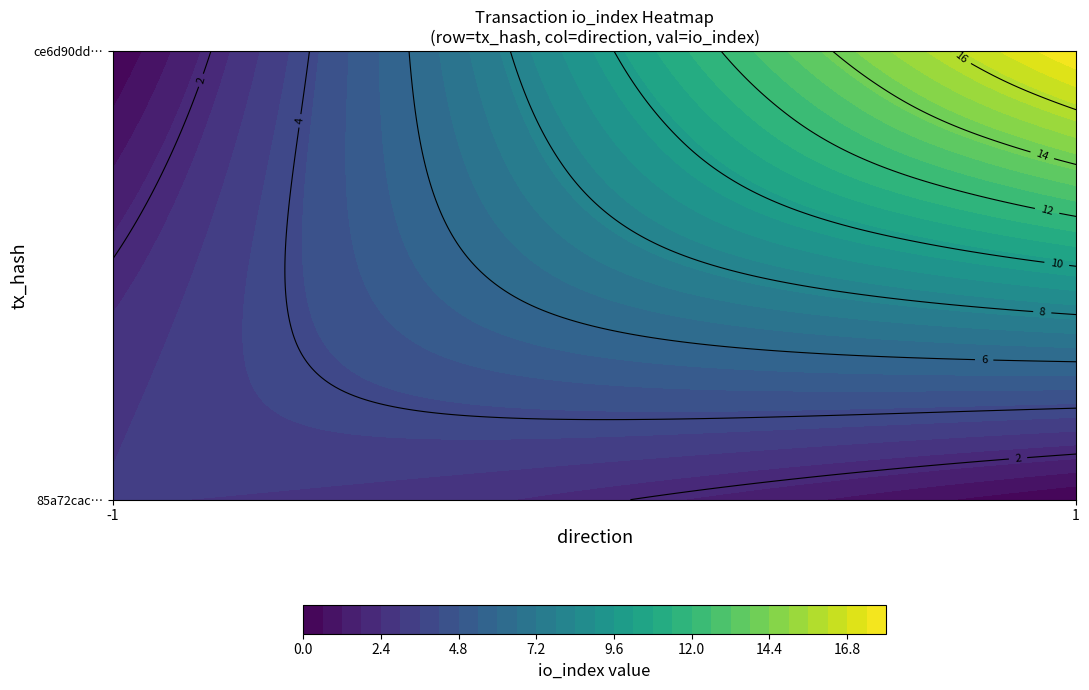

Reading left to right, extract all data points from this chart.

85a72cace7084b33cacb013e1d549c89c9e7b70: direction=-1	io_index=3
ce6d90dd78c2fac4115d4ede8248a70425eca38: direction=1	io_index=18